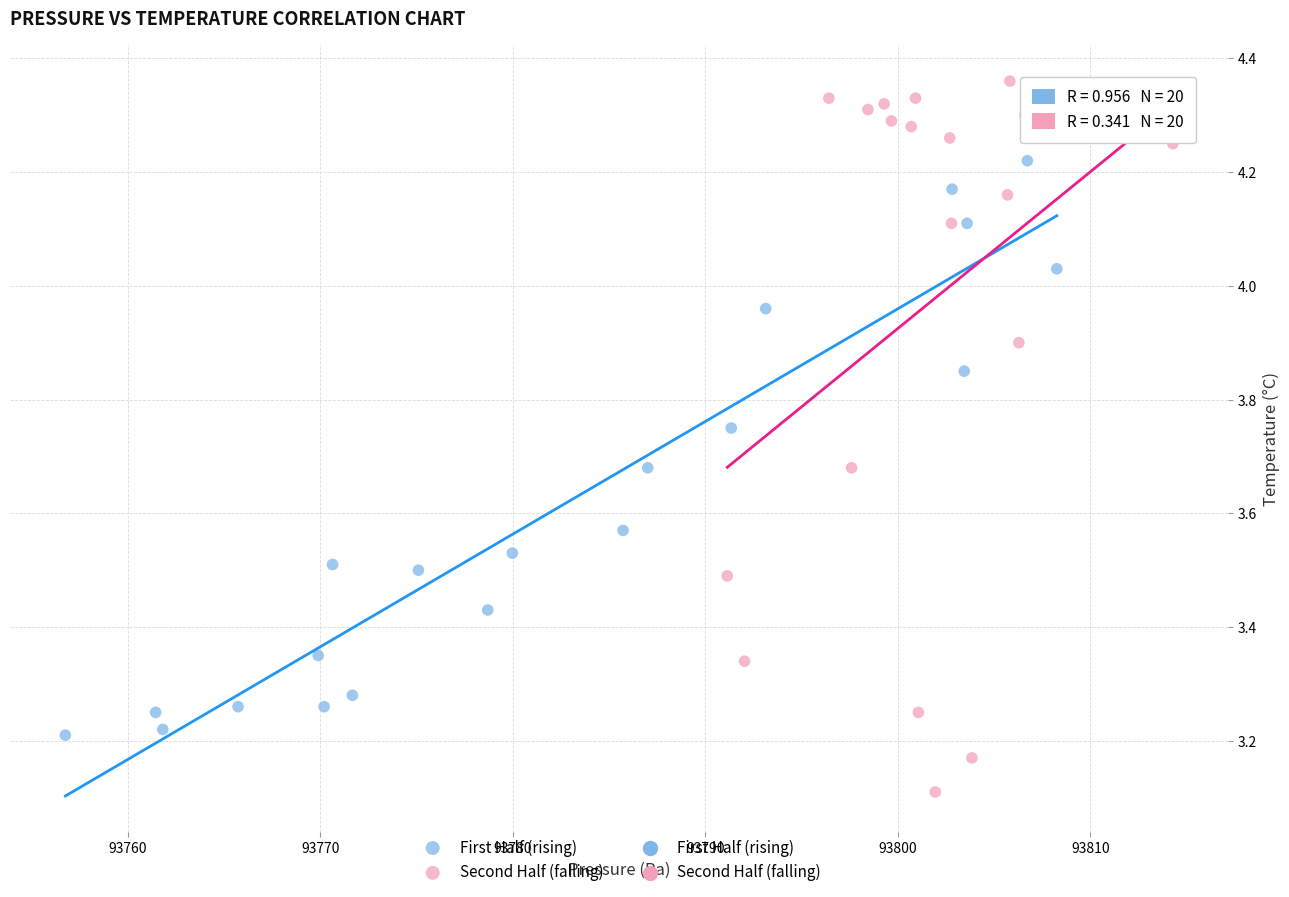

Which series reaches the maximum Y coordinate?

Second Half (falling)